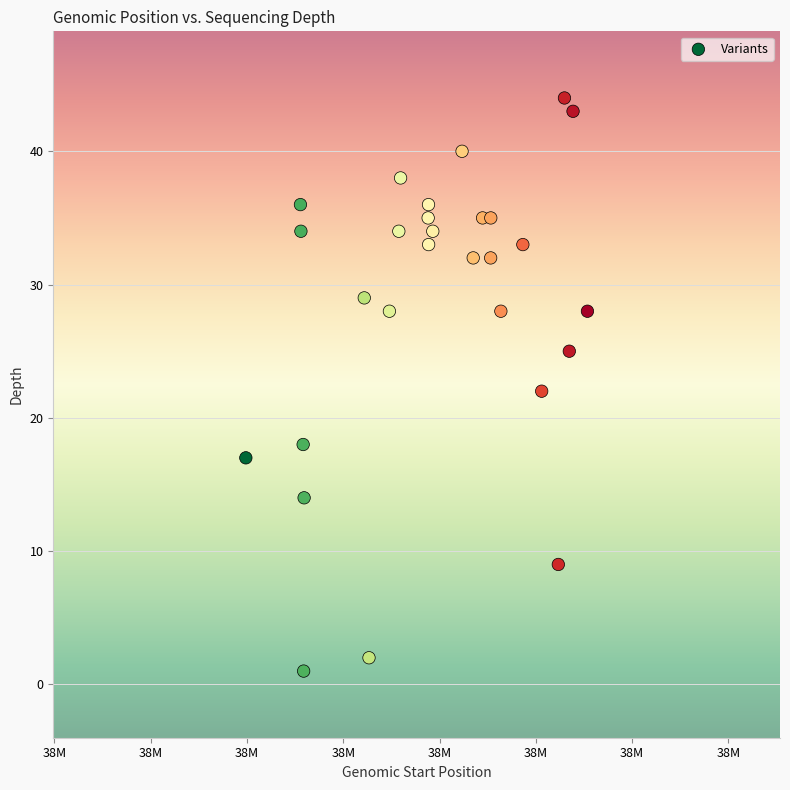

What is the range of X values (max minus min)?

8870